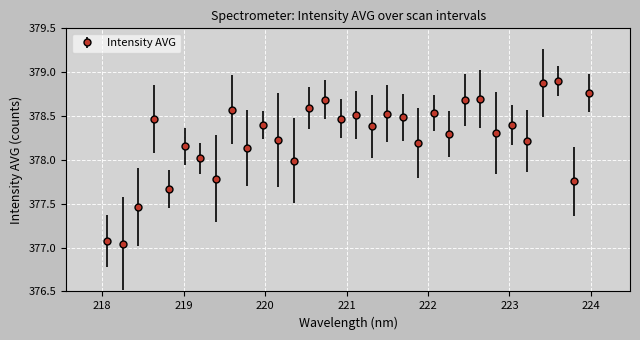

What is the greatest value displayed?

378.9